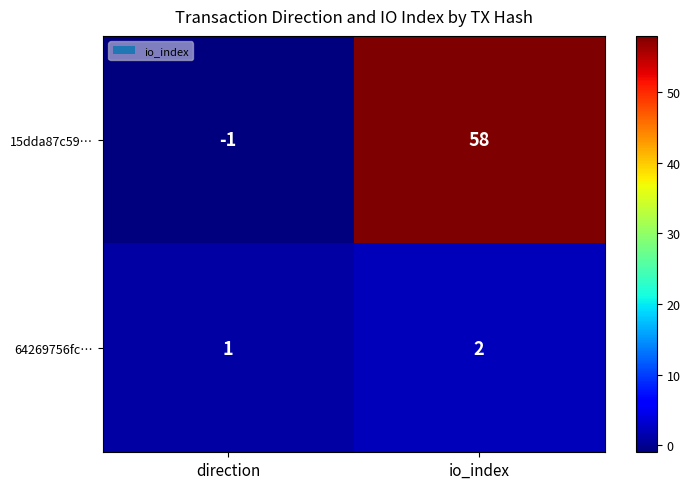

Reading left to right, list all the values displayed in this chart.

15dda87c59…: -1	58
64269756fc…: 1	2